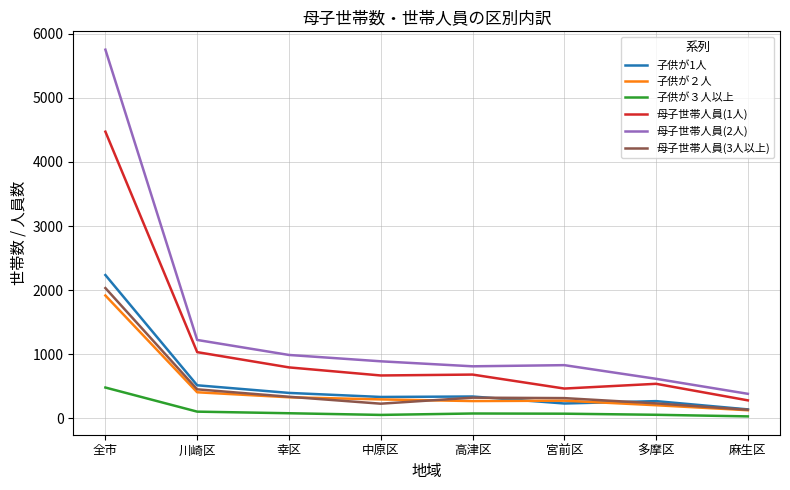

Which category has the highest value in the 母子世帯人員(1人) series?

全市